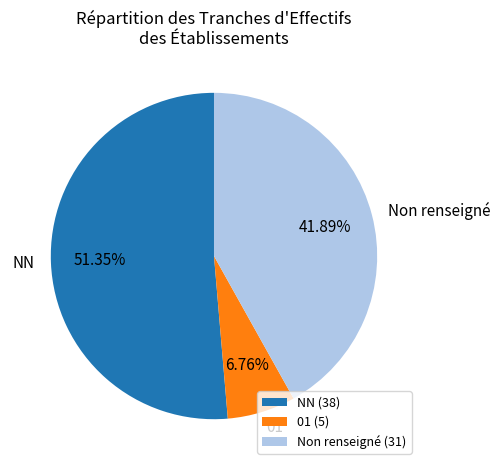

Count the number of slices in the pie.

3